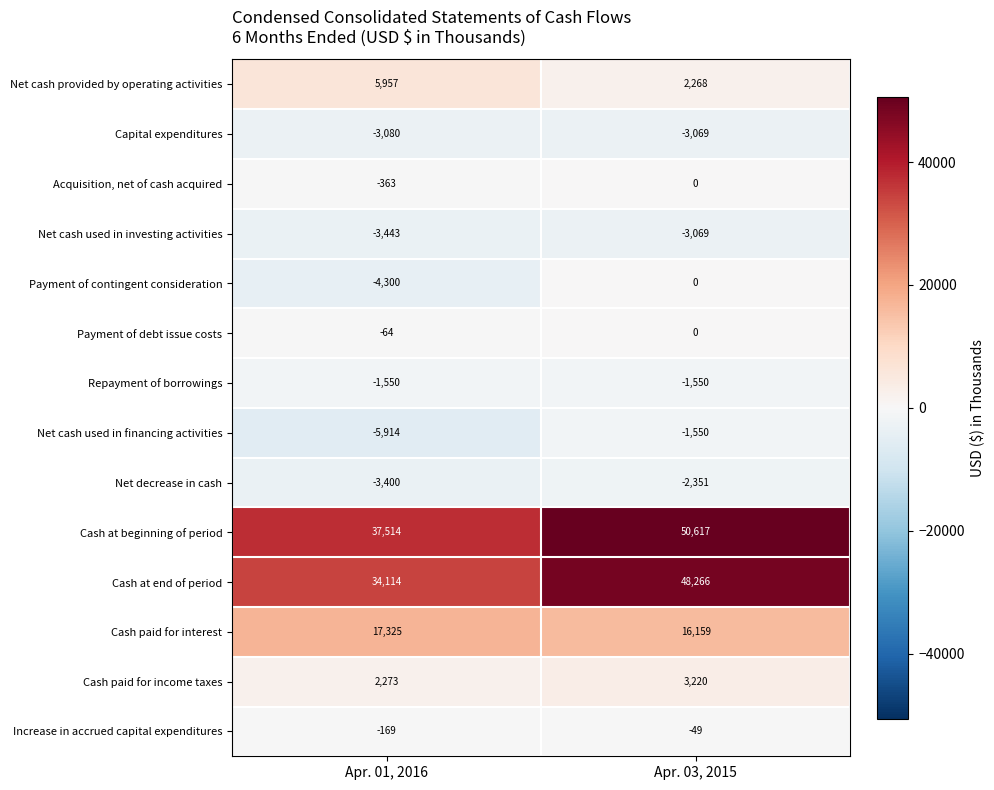

At which category is the sum across all series the highest?

Apr. 03, 2015